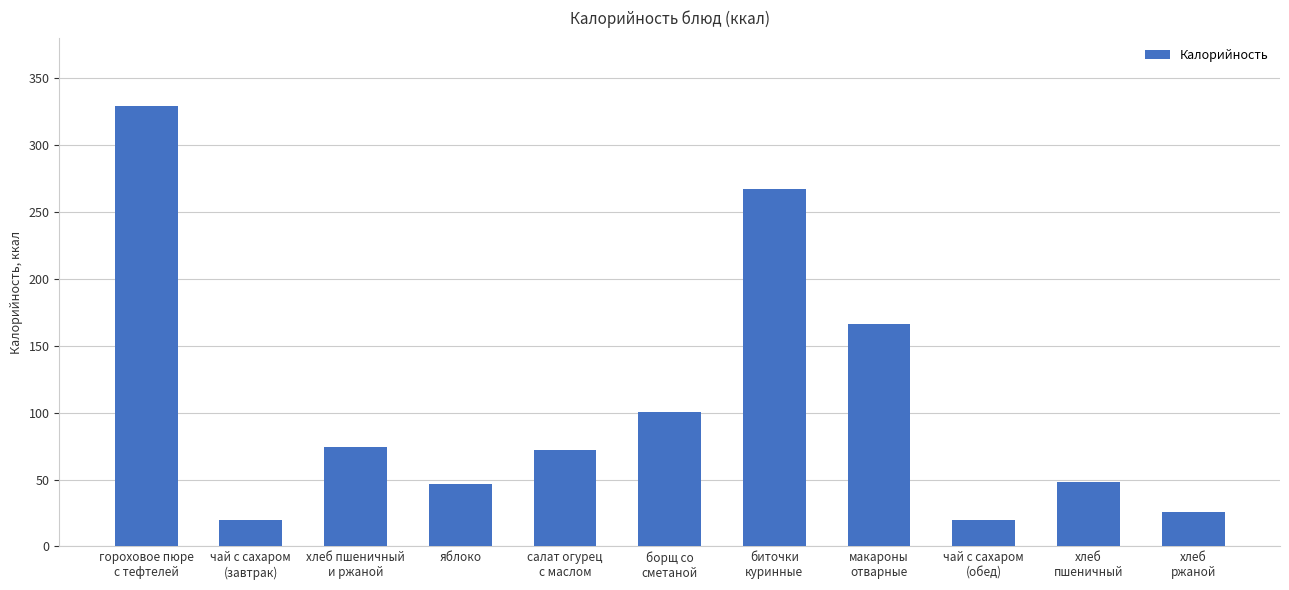

What is the label of the 6th bar from the right?

борщ со
сметаной